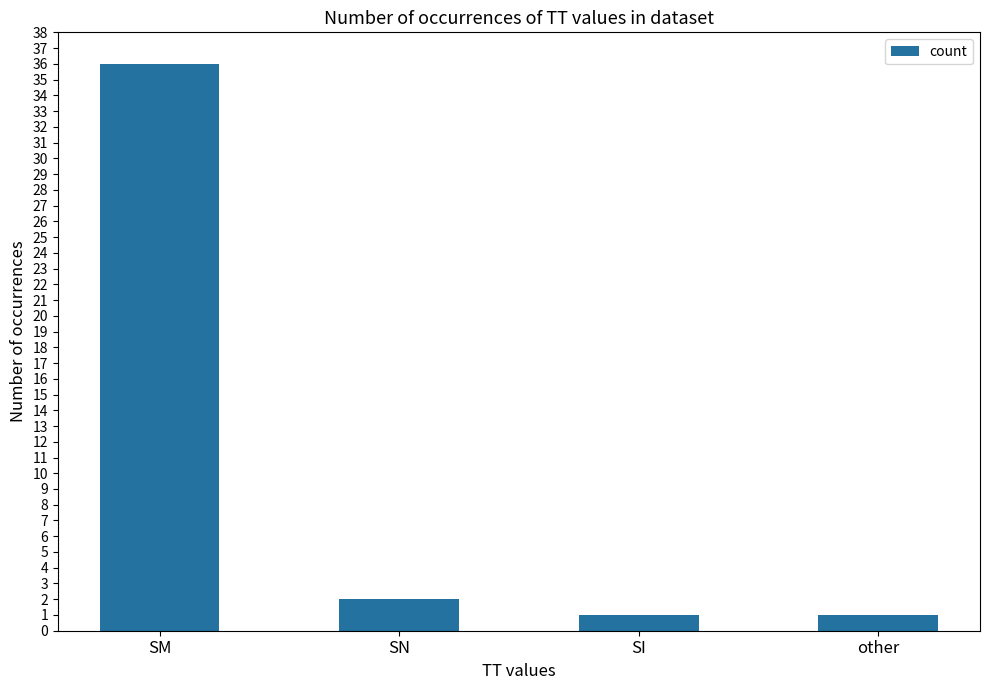

What is the change in value from SM to other?

-35